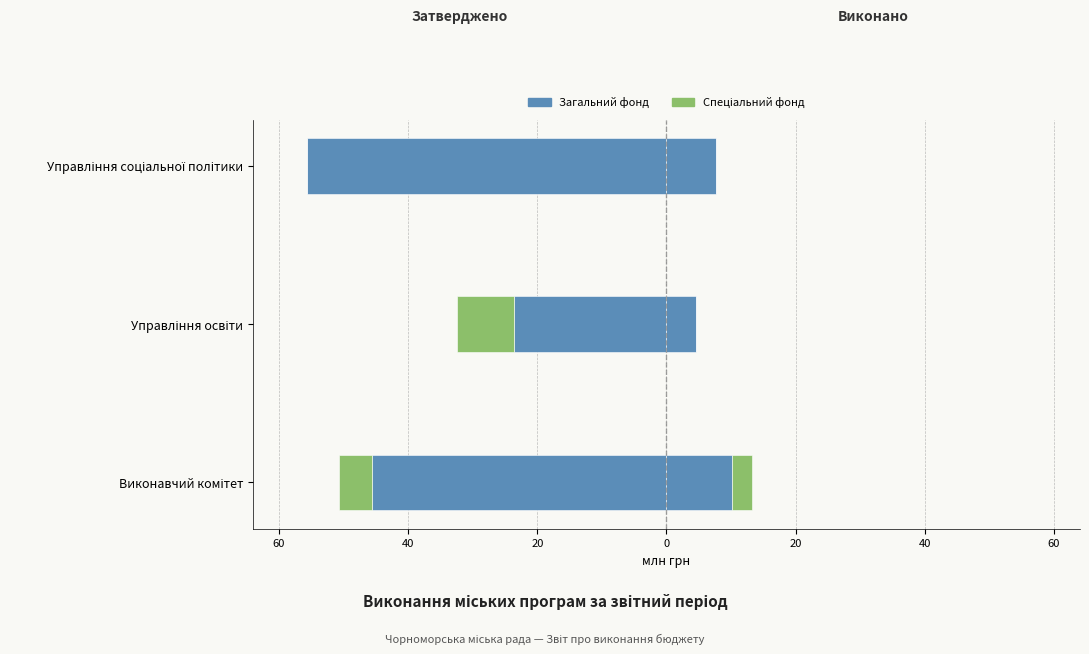

True or false: Виконано (Спеціальний фонд) has a value of 4.0 at Виконавчий комітет.

False